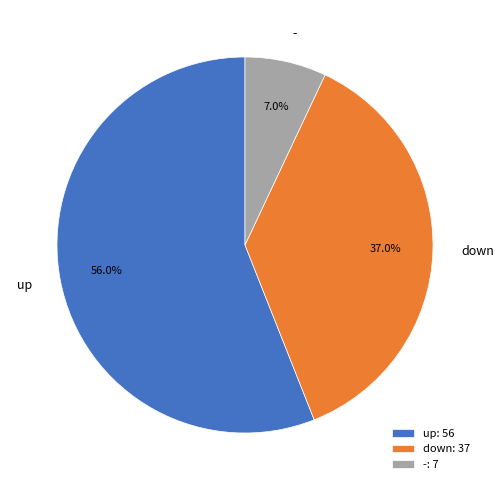

Do - and down together represent more than half of the pie?

No